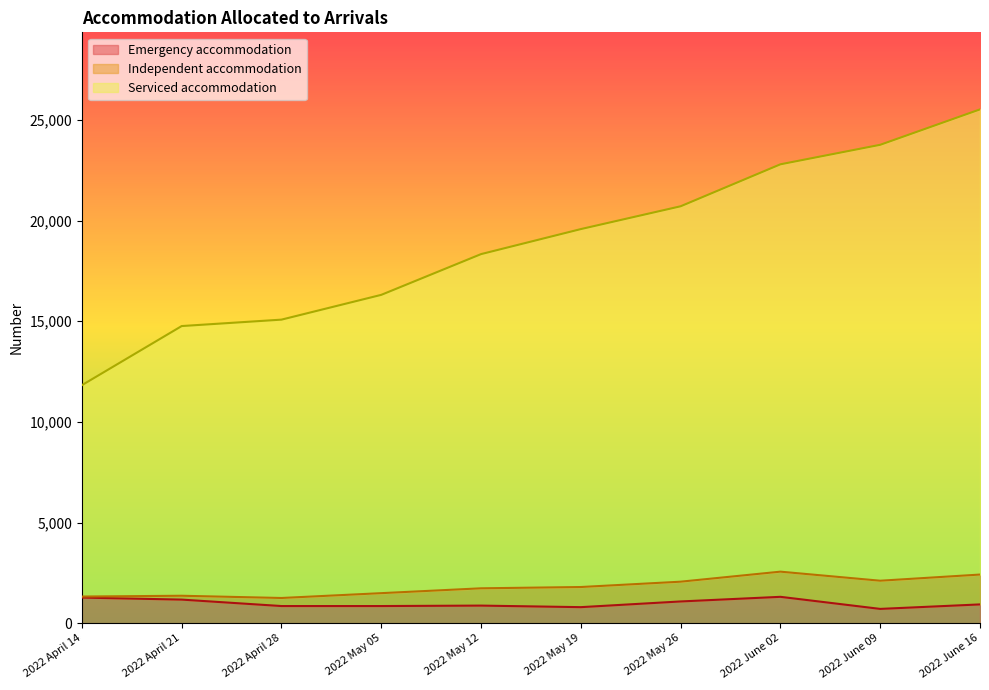

What position from the right is 2022 April 28?

8